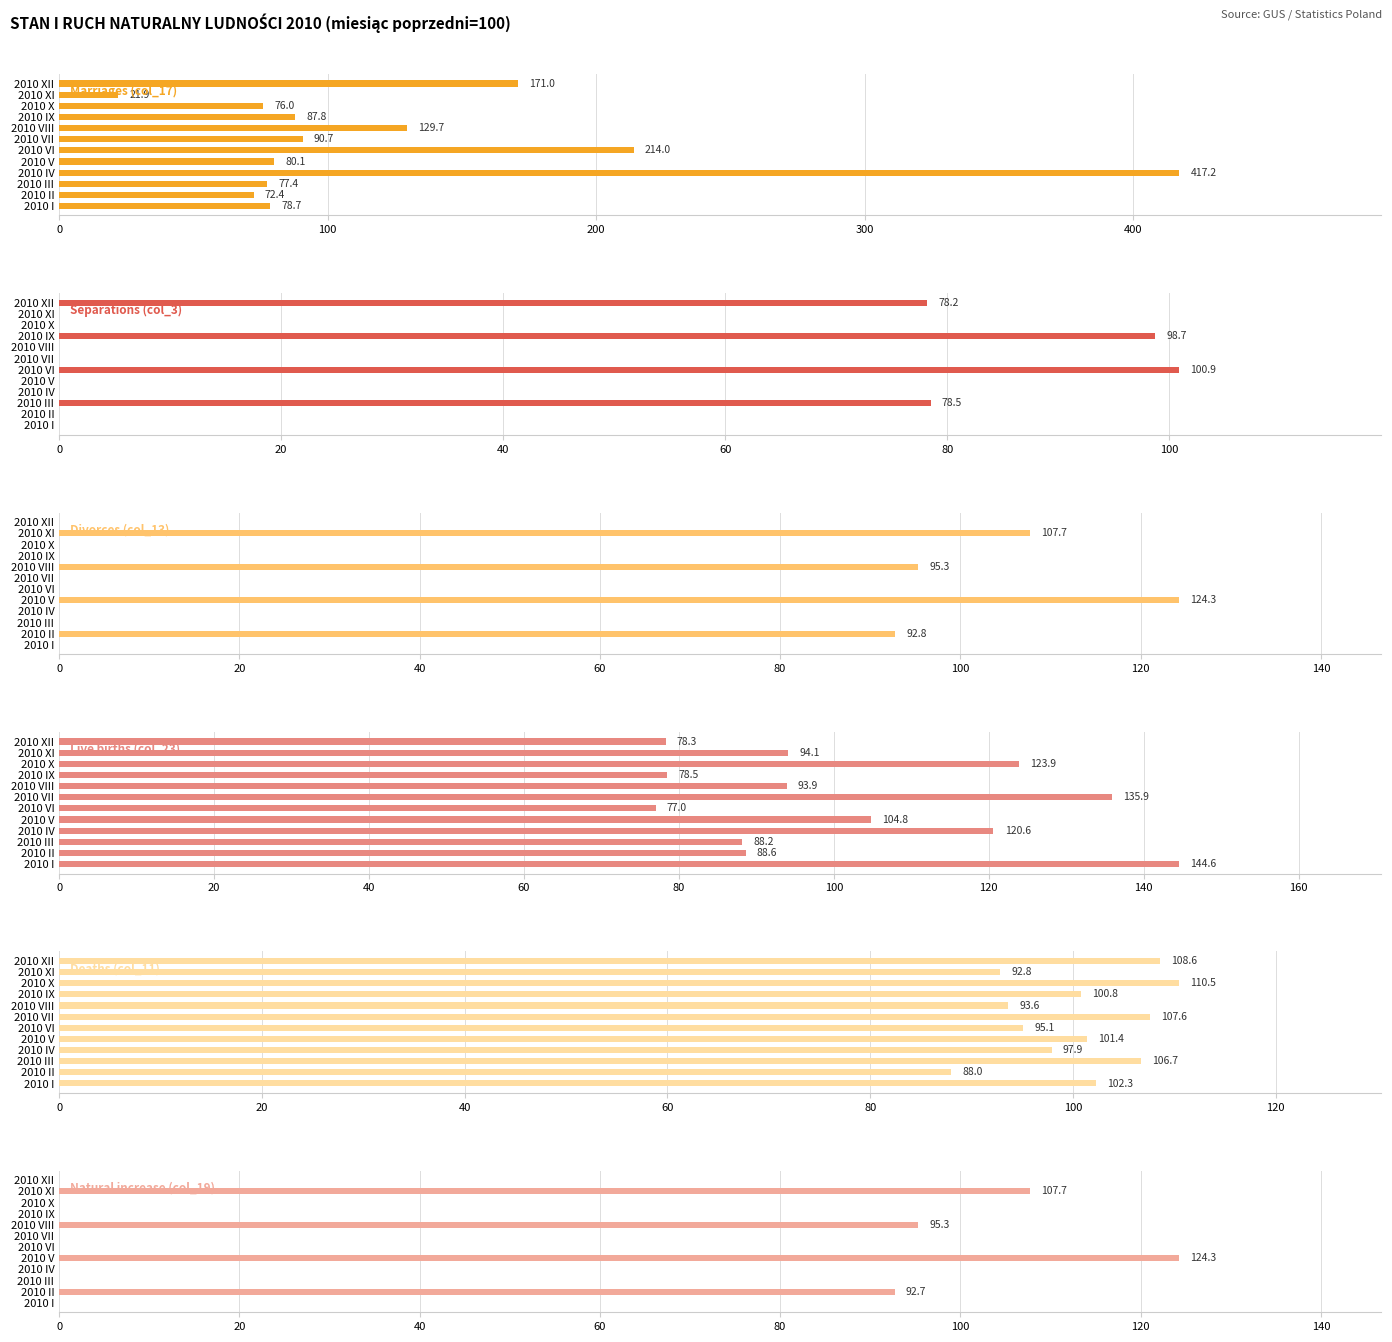

What are all the series names shown in the legend?

Marriages (col_17), Separations (col_3), Divorces (col_13), Live births (col_23), Deaths (col_11), Natural increase (col_19)